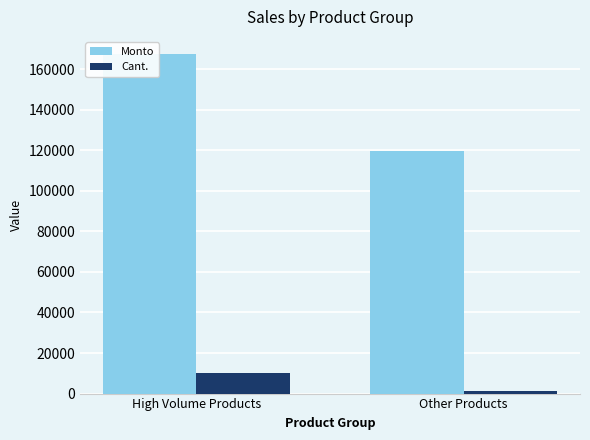

What is the difference between the maximum and minimum values in the Cant. series?

8720